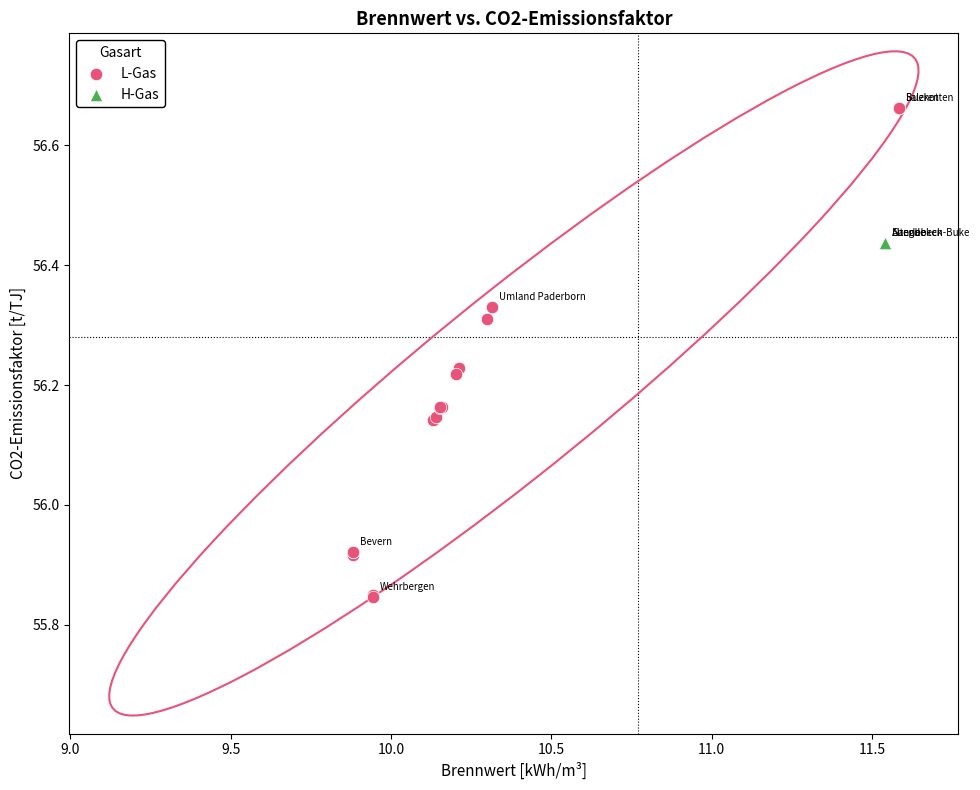

Which series reaches the minimum Y coordinate?

L-Gas